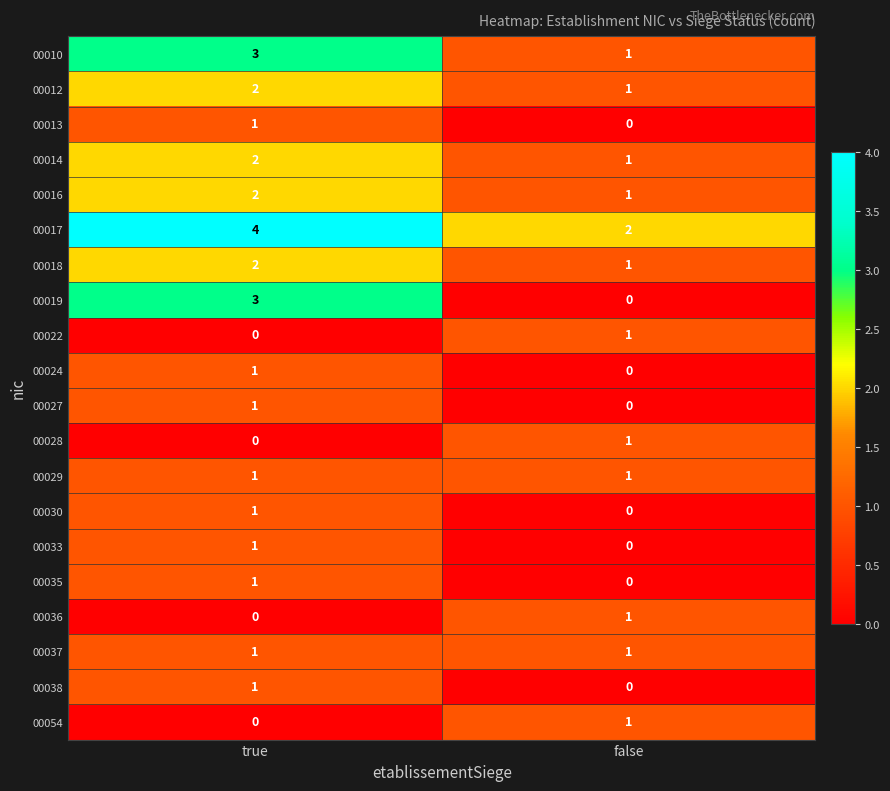

Which series has the largest range (max minus min)?

00019